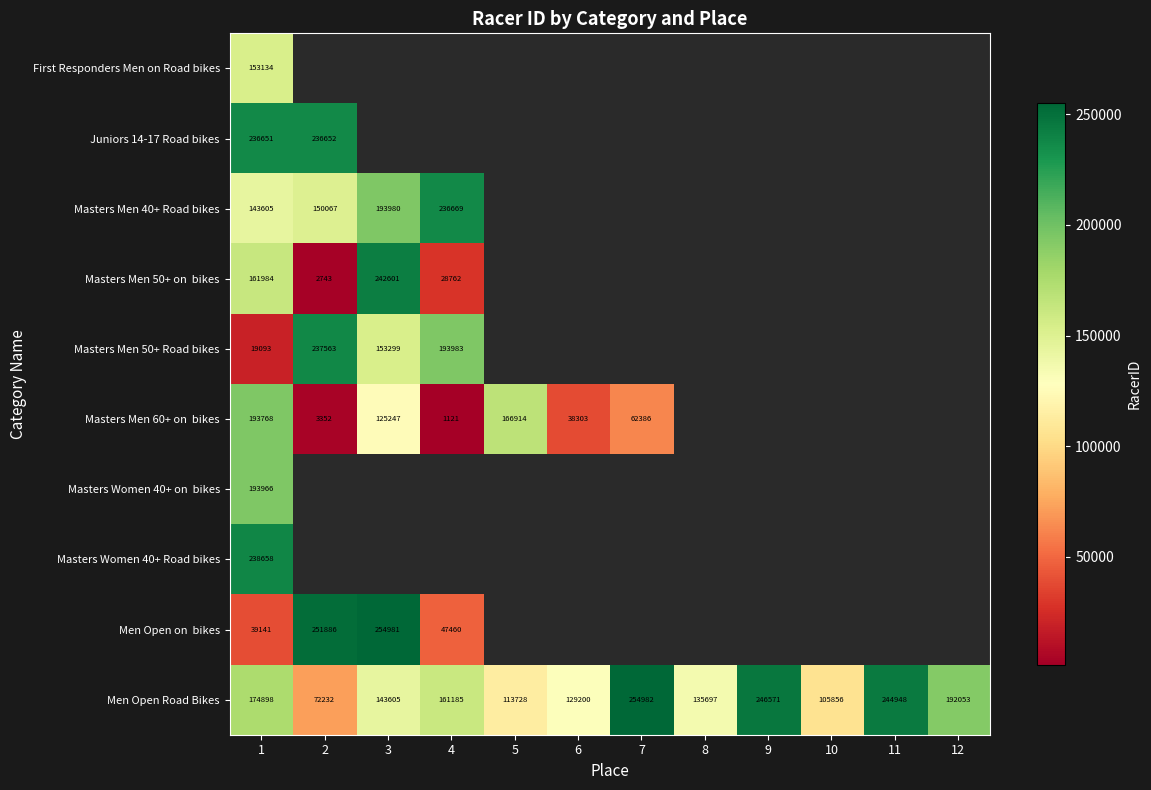

Which label corresponds to the largest value in the chart?

7